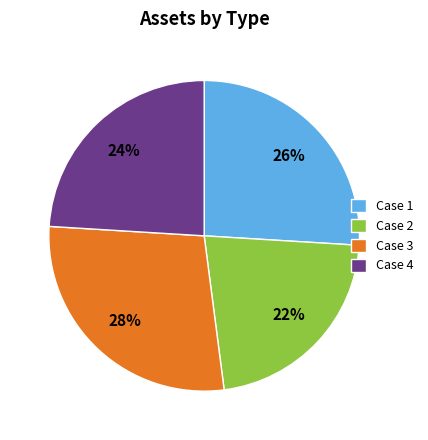

Does Case 4 represent more than half of the total?

No